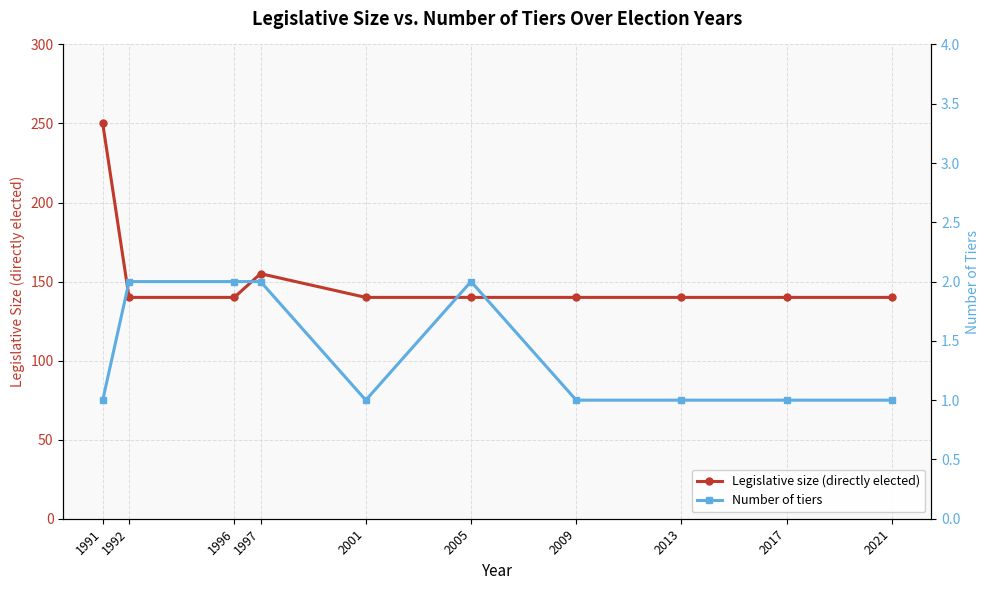

True or false: Legislative size (directly elected) and Number of tiers intersect in this chart.

False